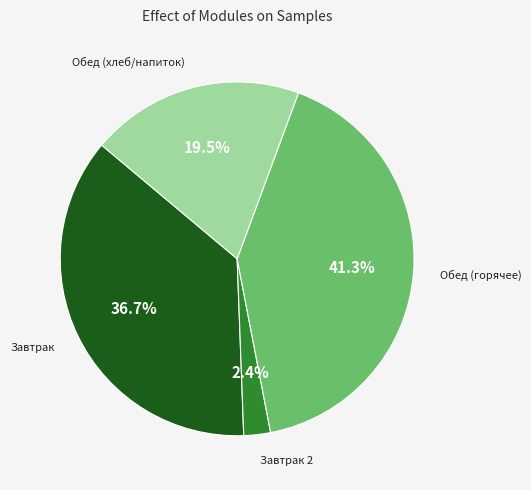

Rank the categories by value from lowest to highest.

Завтрак 2, Обед (хлеб/напиток), Завтрак, Обед (горячее)